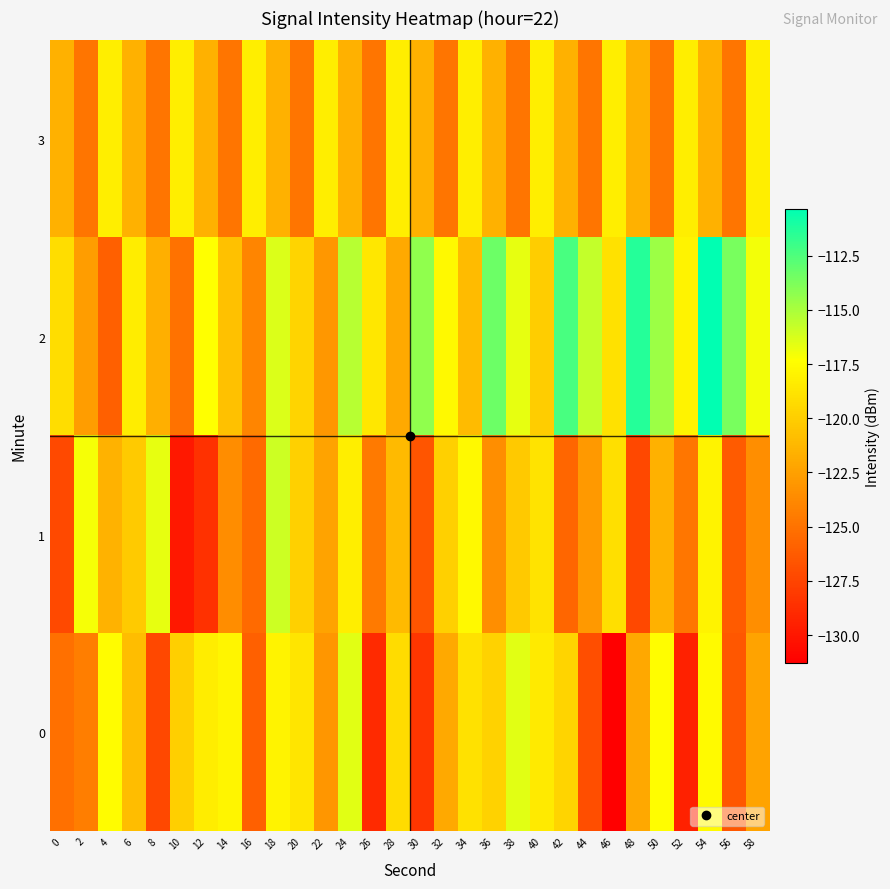

At which category is the sum across all series the highest?

54